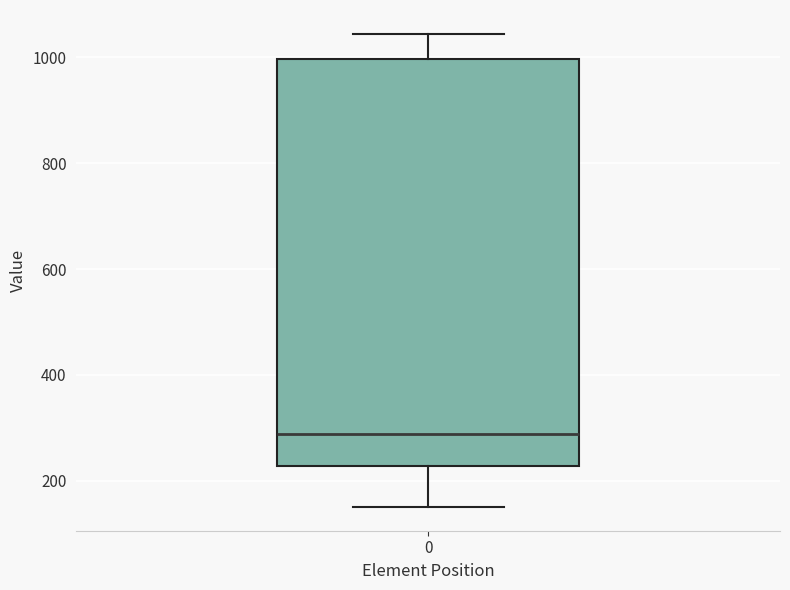

Where is the upper edge of the box at x = 0 on the y-axis? The values are not printed on the chart, so give them approximately, as read against the axis.

1000